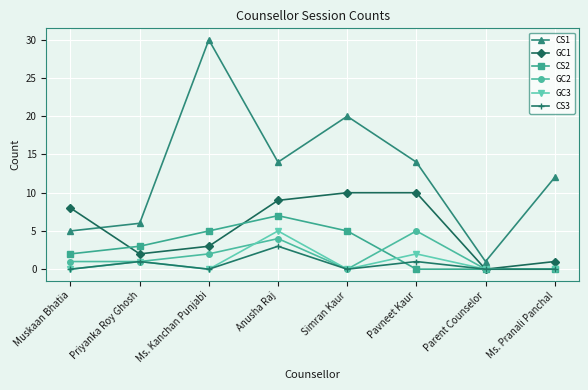

Does the chart have visible grid lines?

Yes